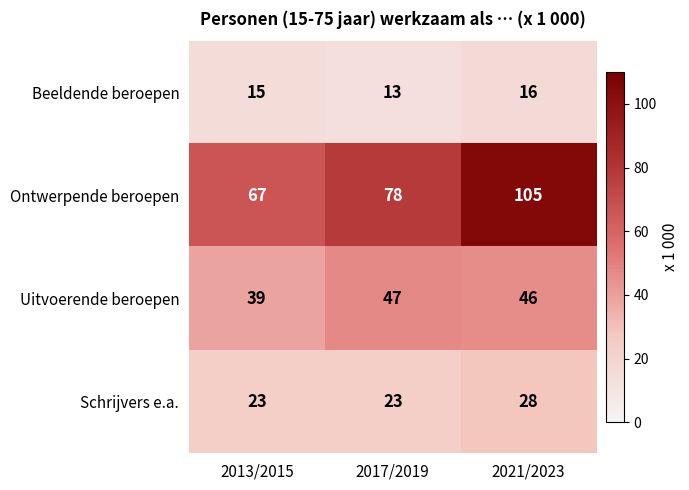

Reading left to right, list all the values displayed in this chart.

Beeldende beroepen: 15	13	16
Ontwerpende beroepen: 67	78	105
Uitvoerende beroepen: 39	47	46
Schrijvers e.a.: 23	23	28